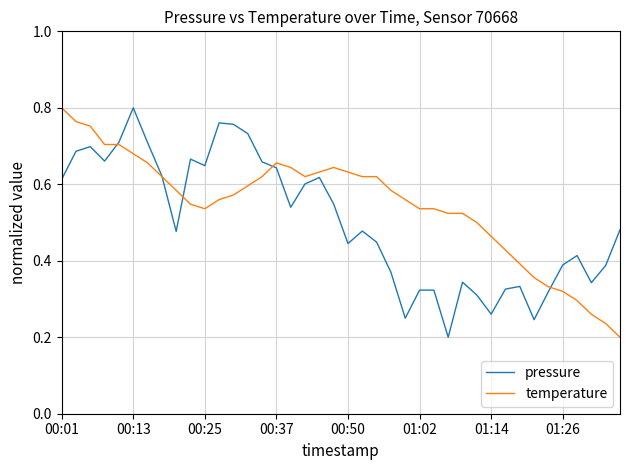

Which series has the largest total across all categories?

temperature